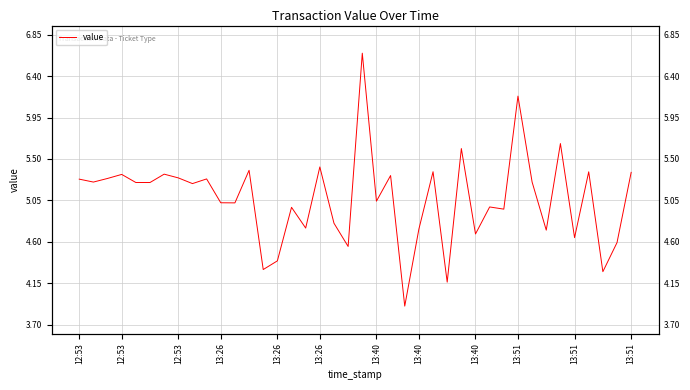

Is this an area chart (filled region under the line)?

No